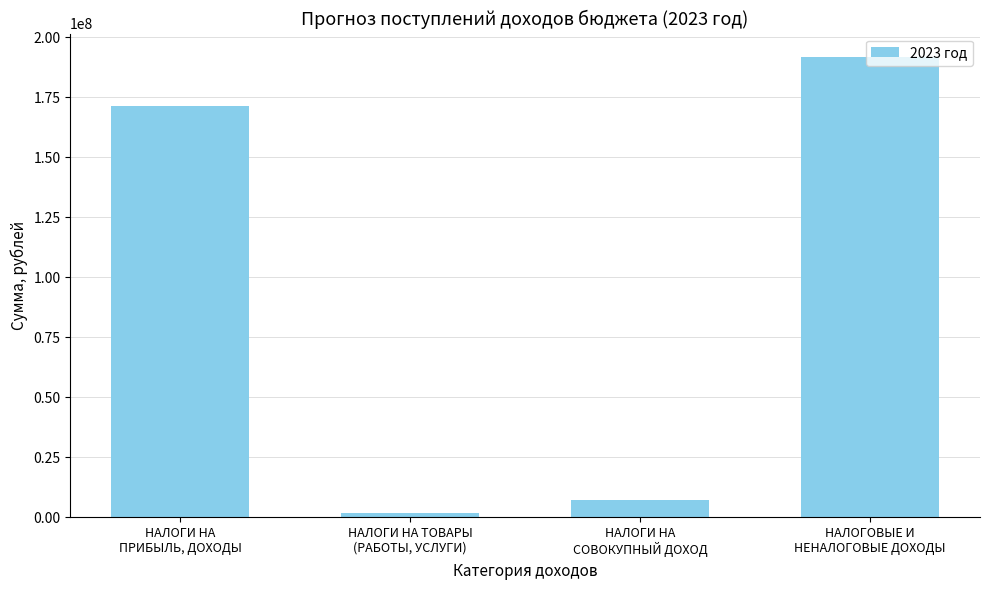

What is the minimum value shown in the chart?

1856390.0